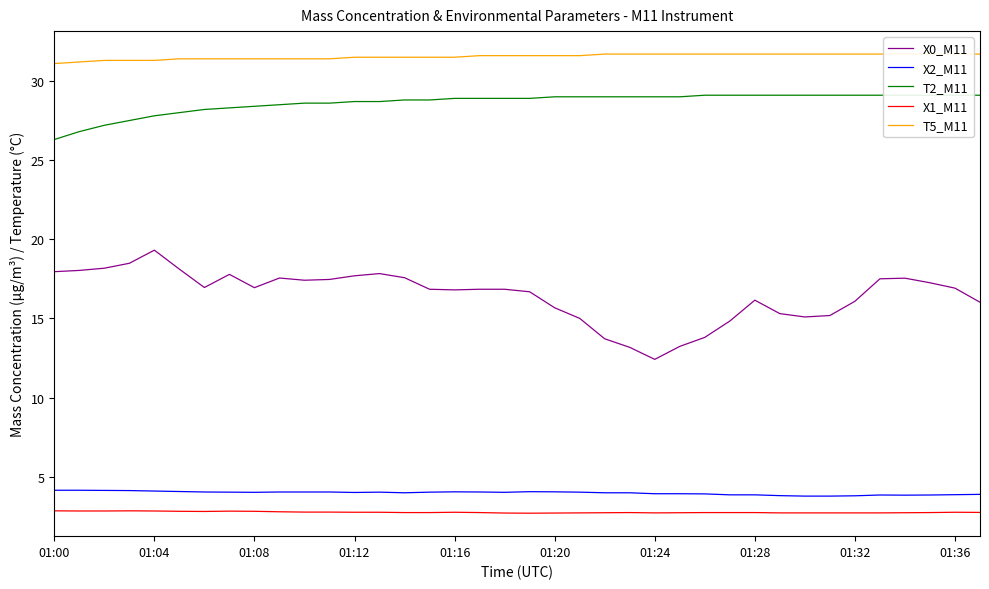

Is the value of X0_M11 at 01:20 greater than the value of X2_M11 at 01:20?

Yes